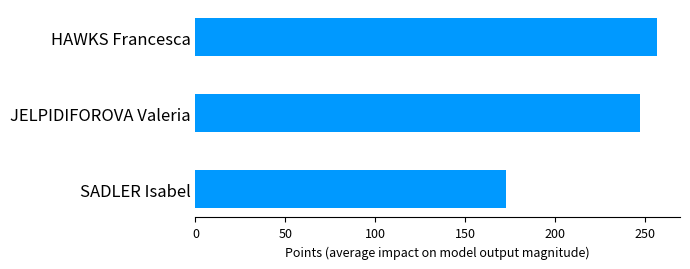

What value does the data have at HAWKS Francesca?

256.7